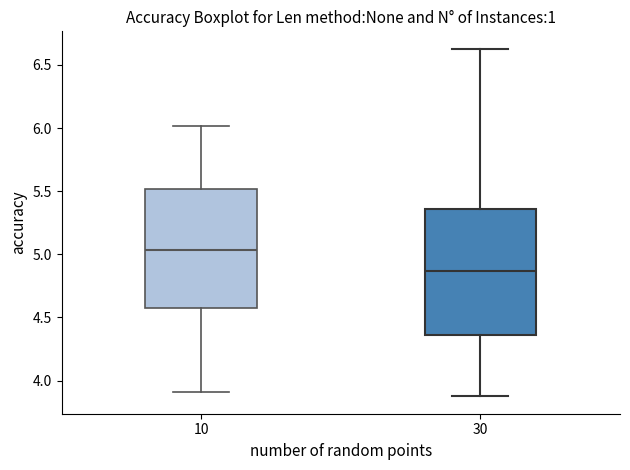

Where is the lower edge of the box at x = 10 on the y-axis? The values are not printed on the chart, so give them approximately, as read against the axis.

4.60